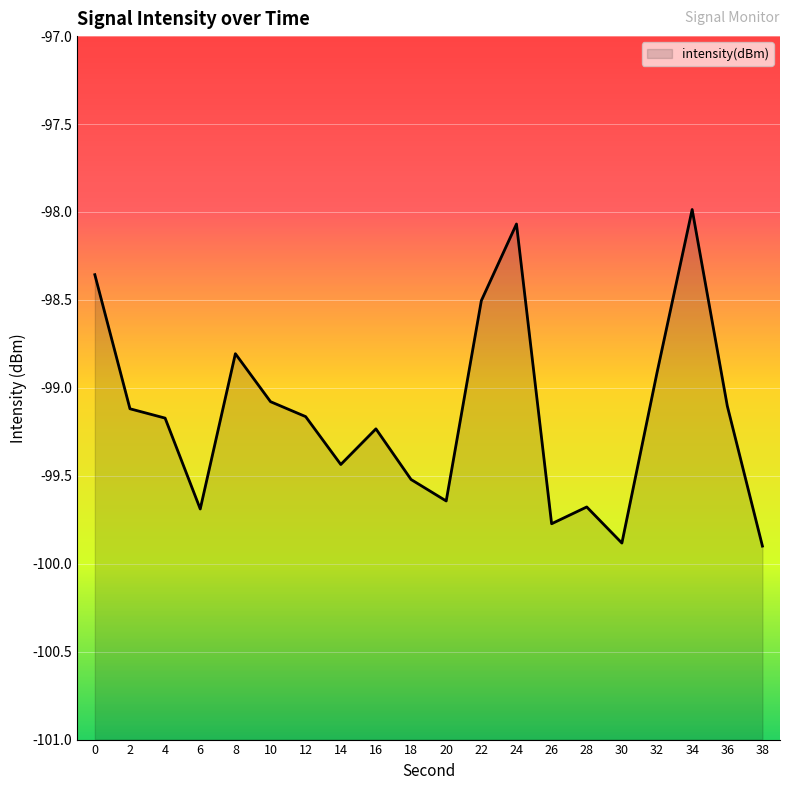

Is it true that the value at 8 is -62.0?

False